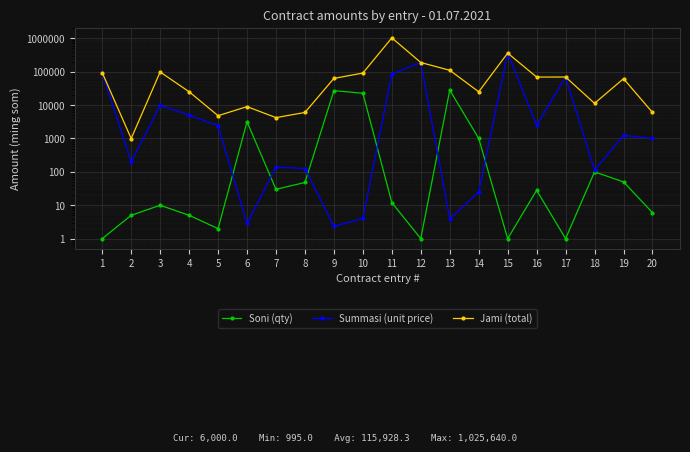

Which category has the highest value across all series?

11